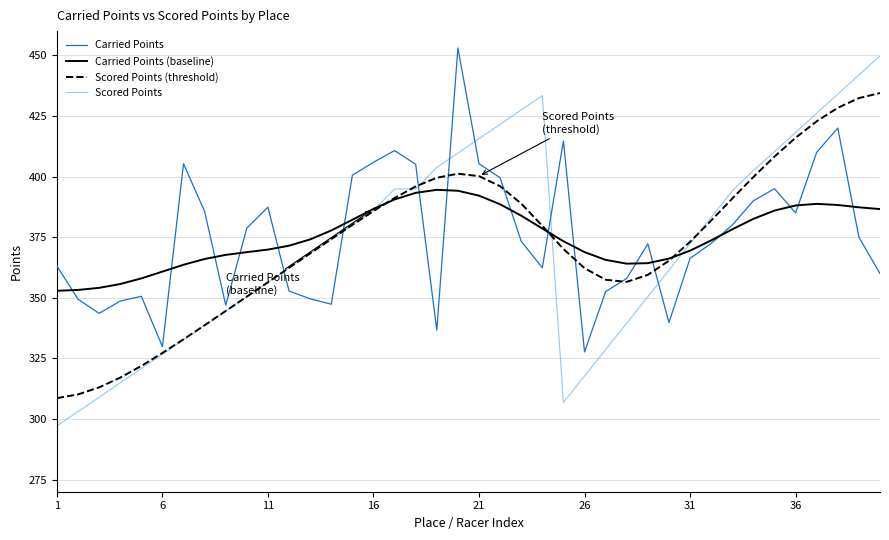

List the series in order of their peak value, highest first.

Carried Points, Scored Points, Scored Points (threshold), Carried Points (baseline)